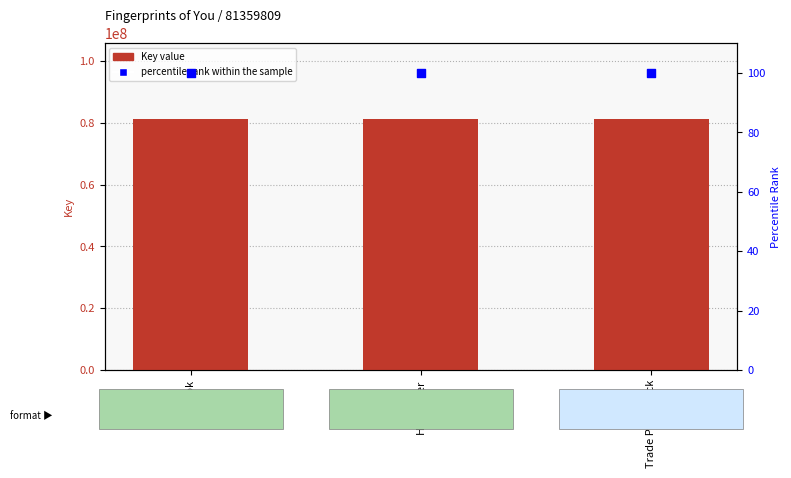

Is the value of Key value at eBook greater than the value of percentile rank within the sample at eBook?

Yes